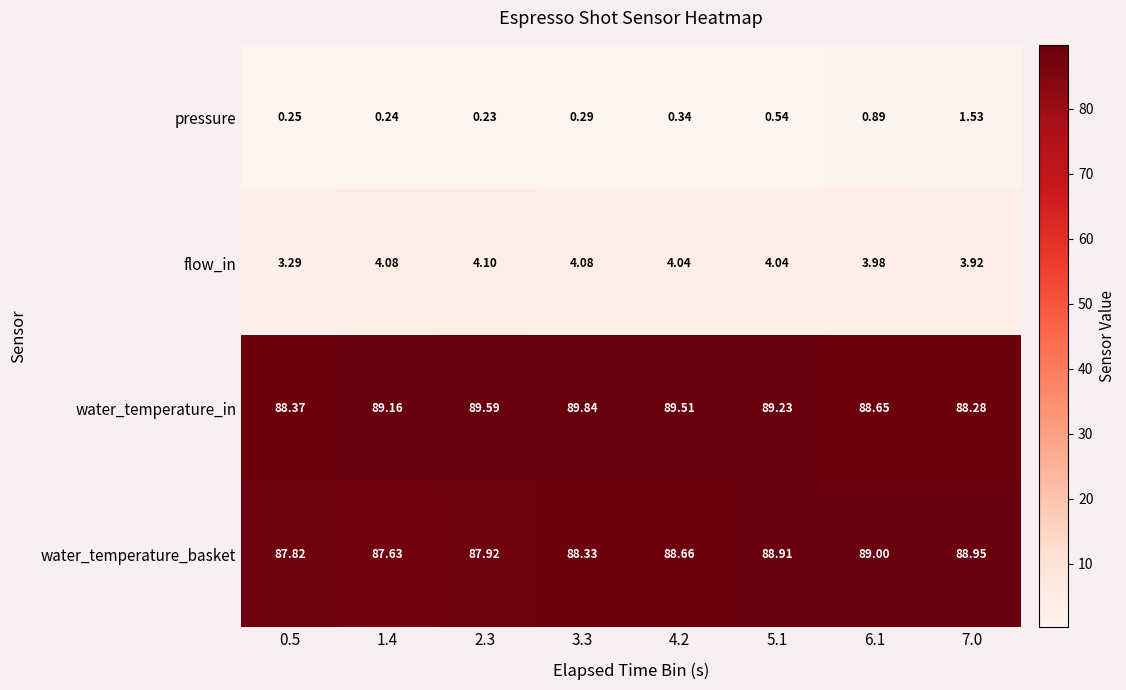

Which series has the largest total across all categories?

water_temperature_in